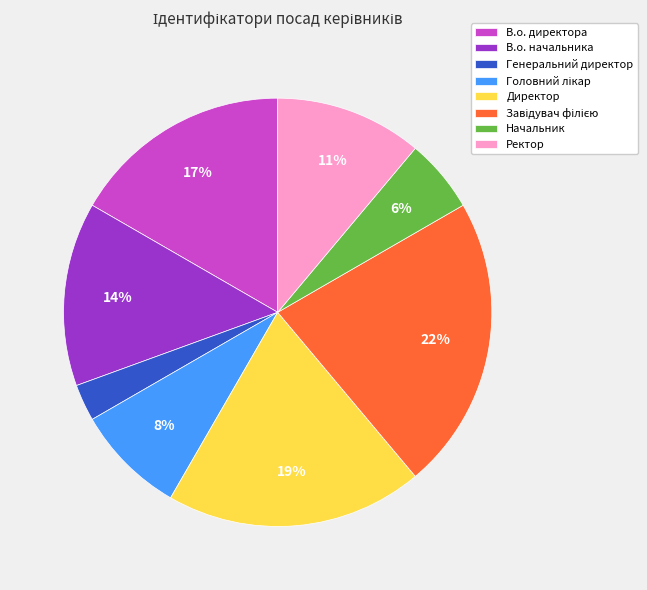

Approximately how many times larger is the value at Директор compared to В.о. начальника?

1.4